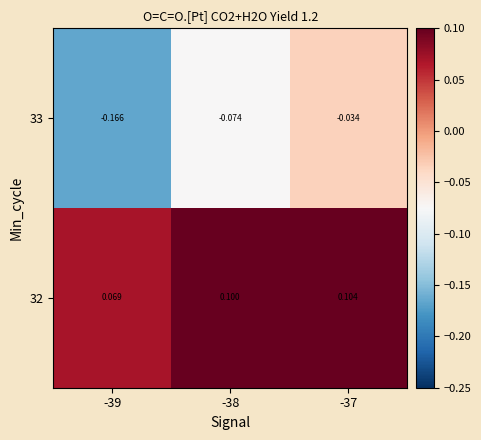

Is the value of 32 at -38 greater than the value of 33 at -38?

Yes